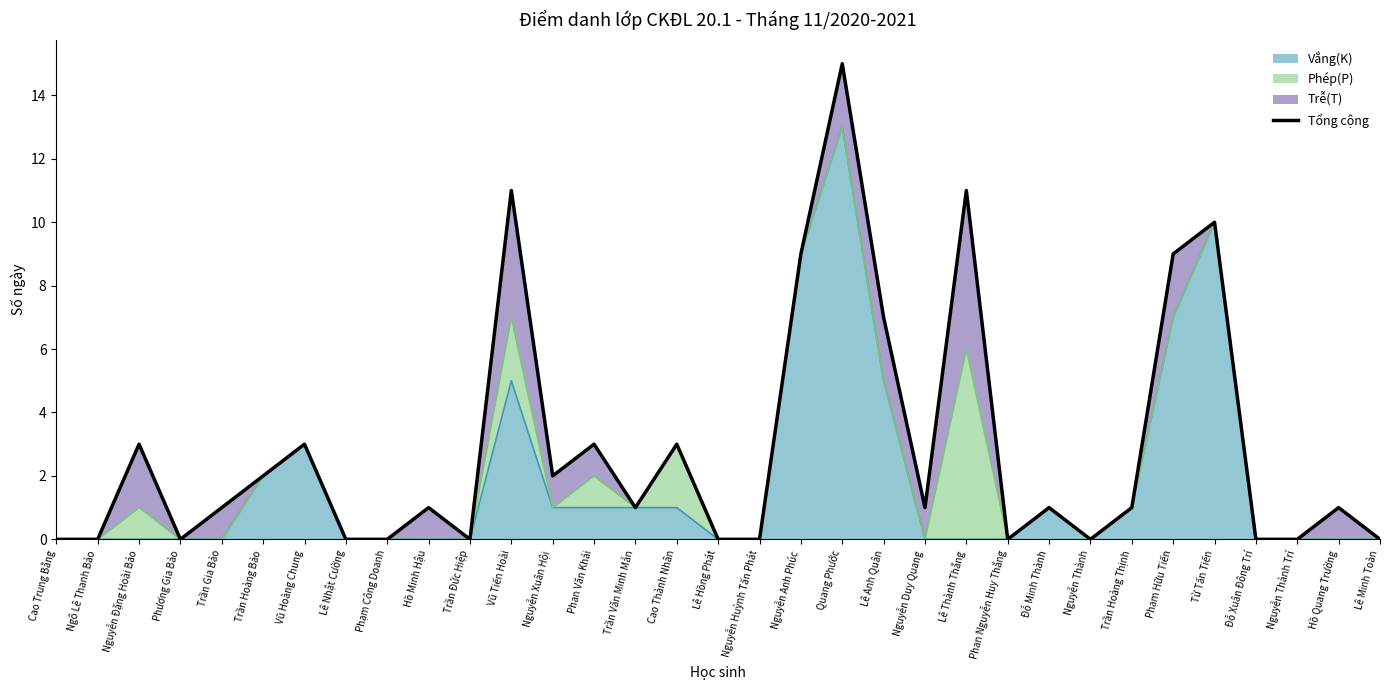

Rank the categories by value from lowest to highest.

Cao Trung Bằng, Ngô Lê Thanh Bảo, Phương Gia Bảo, Lê Nhật Cường, Phạm Công Doanh, Trần Đức Hiệp, Lê Hồng Phát, Nguyễn Huỳnh Tấn Phát, Phan Nguyễn Huy Thắng, Nguyễn Thành, Đỗ Xuân Đông Trí, Nguyễn Thành Trí, Lê Minh Toàn, Trần Gia Bảo, Hồ Minh Hậu, Trần Văn Minh Mẫn, Nguyễn Duy Quang, Đỗ Minh Thành, Trần Hoàng Thịnh, Hồ Quang Trường, Trần Hoàng Bảo, Nguyễn Xuân Hội, Nguyễn Đặng Hoài Bảo, Vũ Hoàng Chung, Phan Văn Khải, Cao Thành Nhân, Lê Anh Quân, Nguyễn Anh Phúc, Phạm Hữu Tiến, Từ Tấn Tiến, Vũ Tiến Hoài, Lê Thành Thắng, Quang Phước